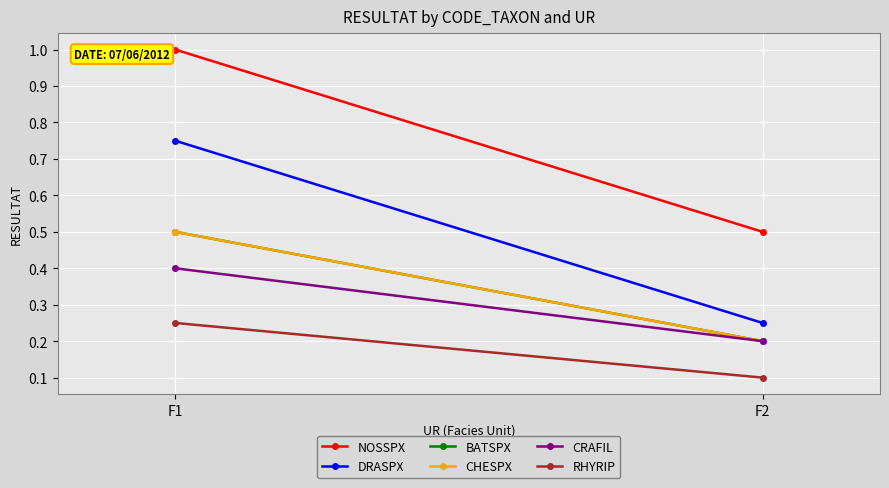

Which series has the widest spread of values?

NOSSPX